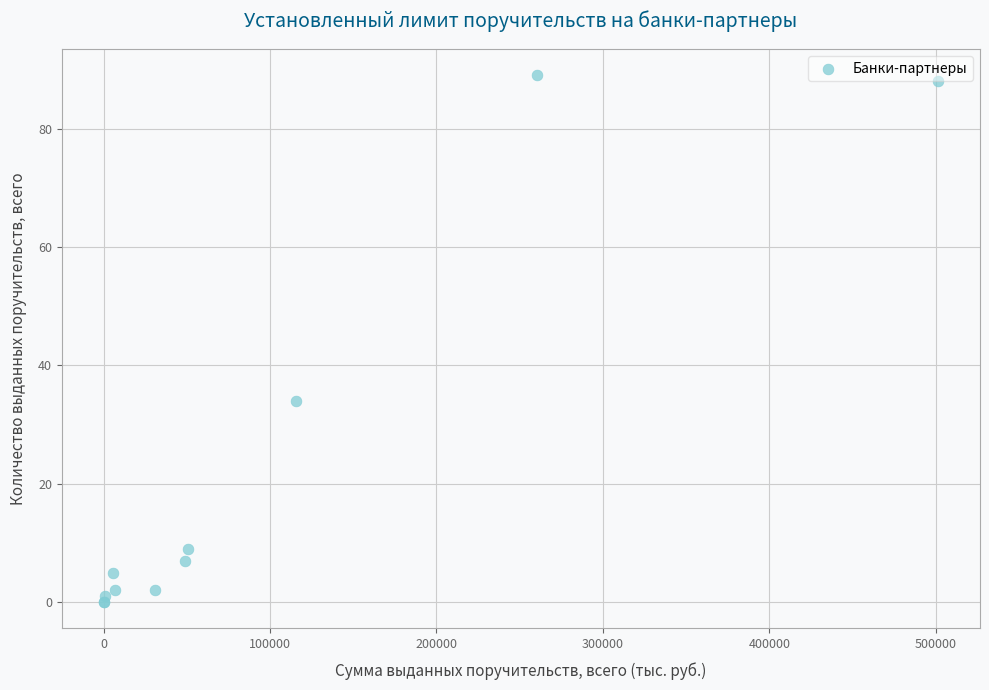

What Y value in the scatter plot is closest to 44?

34